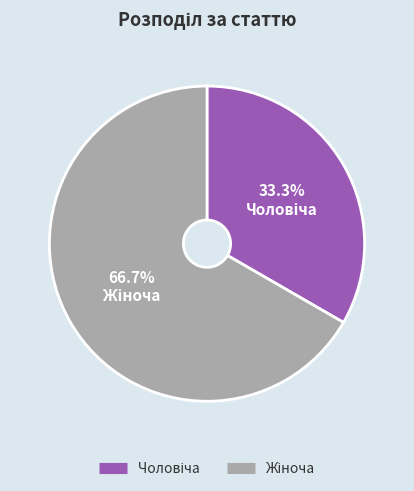

Count the number of slices in the pie.

2